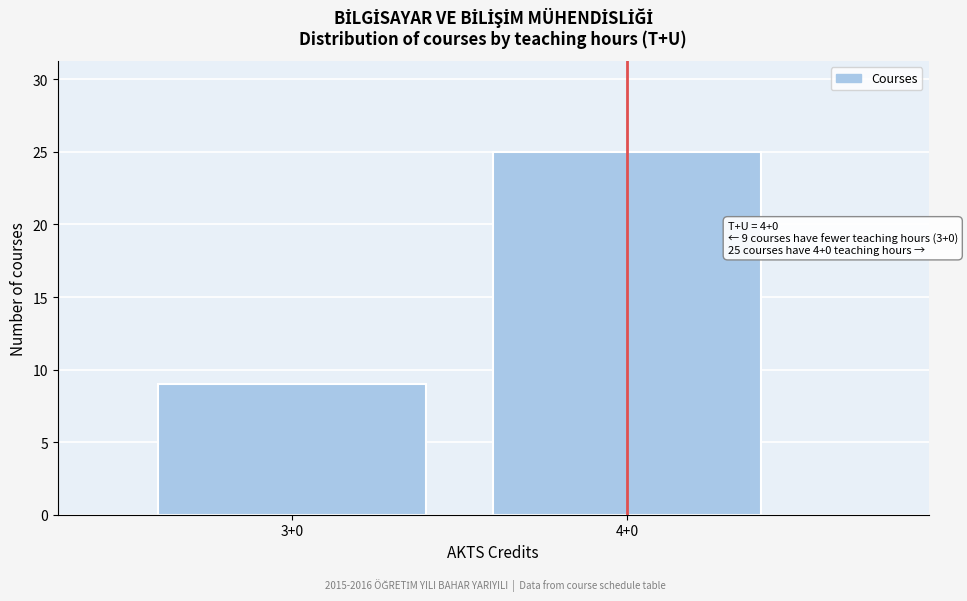

Reading right to left, transcribe all the data shown in this chart.

25	9